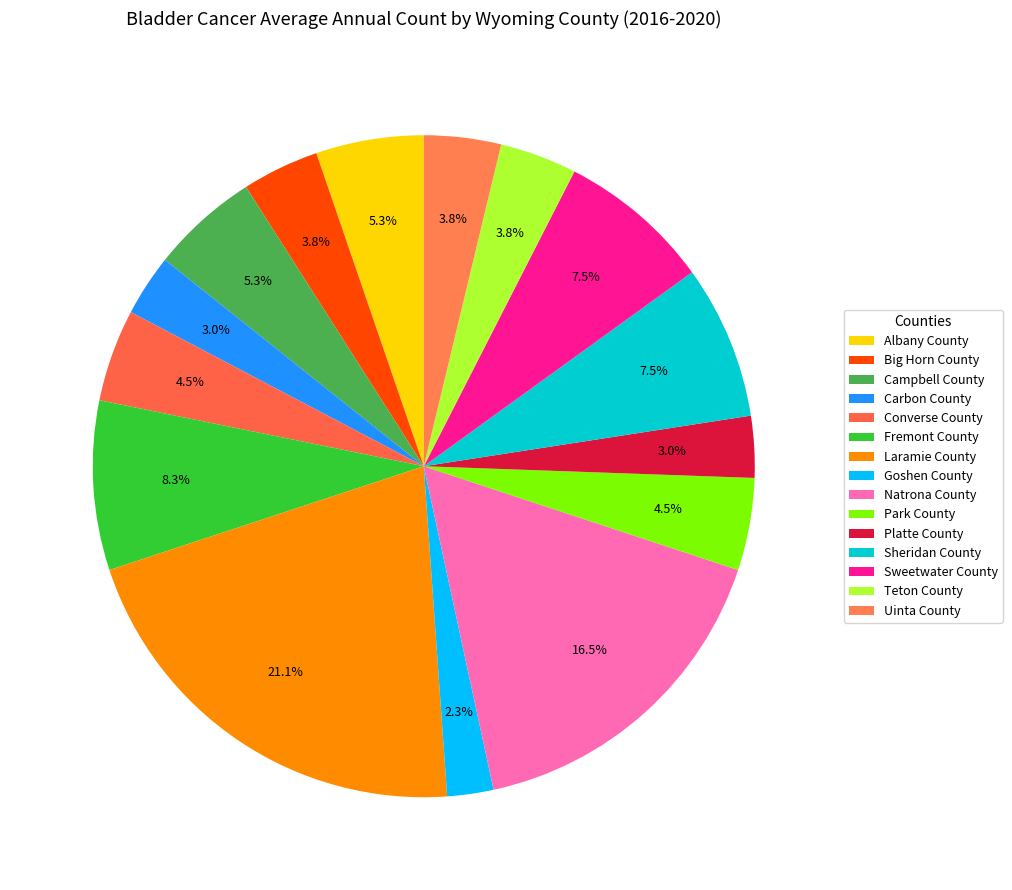

Is it true that Fremont County is 16% of the pie?

False